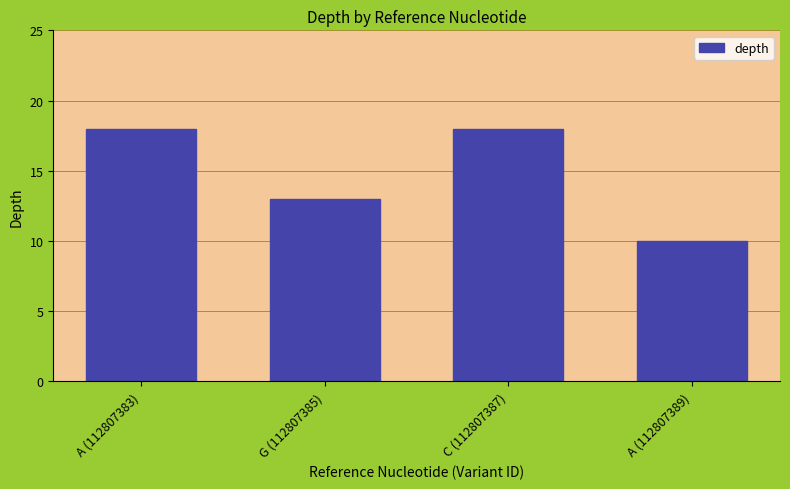

True or false: the data shows 18 at A (112807383).

True